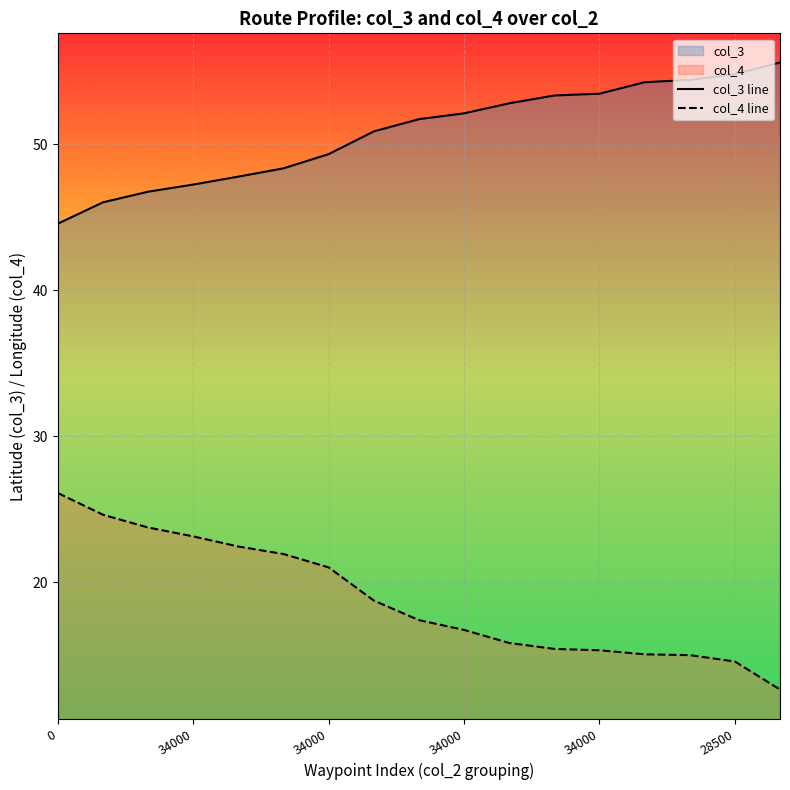

Is it true that col_4 line equals 8.5 at 7?

False